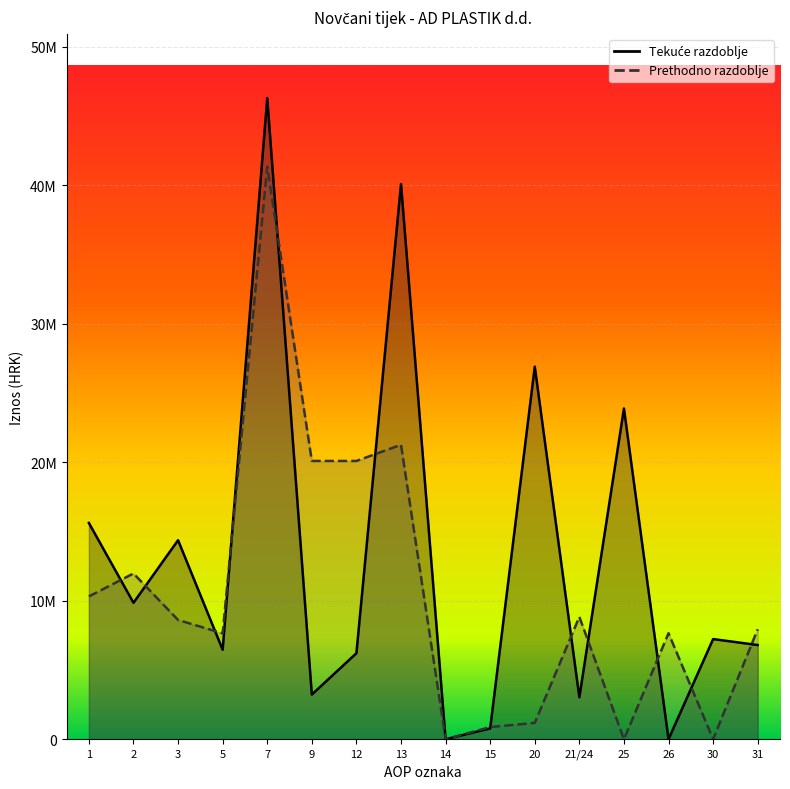

At which category does Tekuće razdoblje reach its first local peak?

3